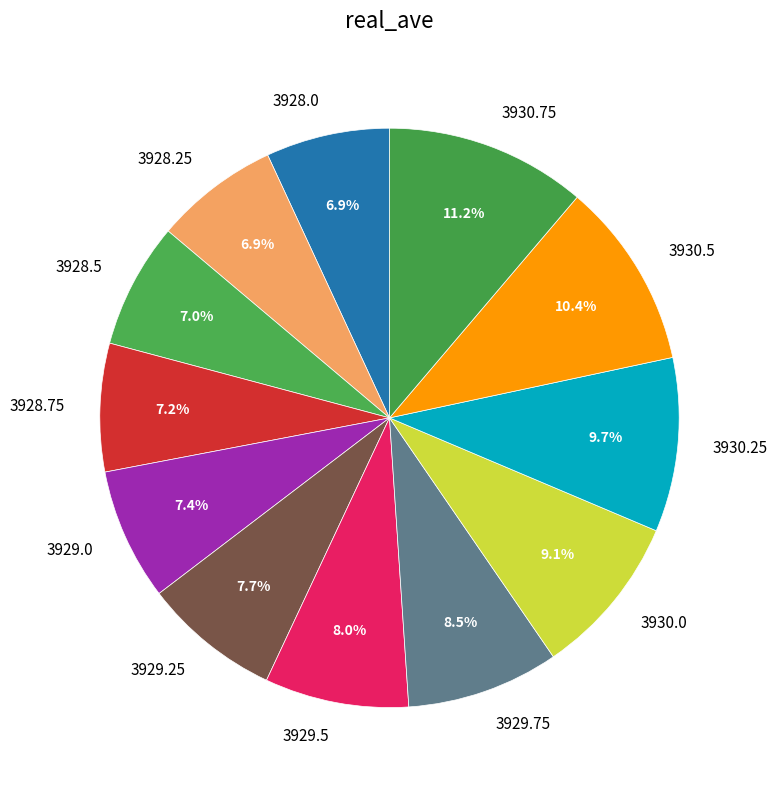

How much of the chart is everything except 3929.25?

92.3%